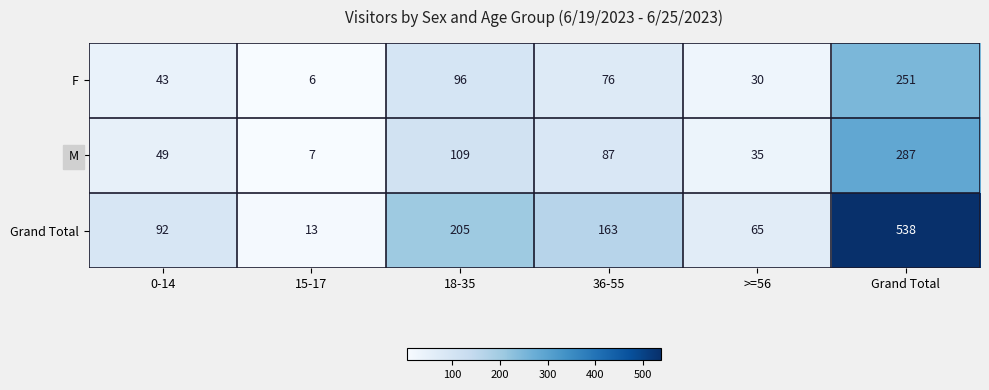

What is the total value across all series at 36-55?

326